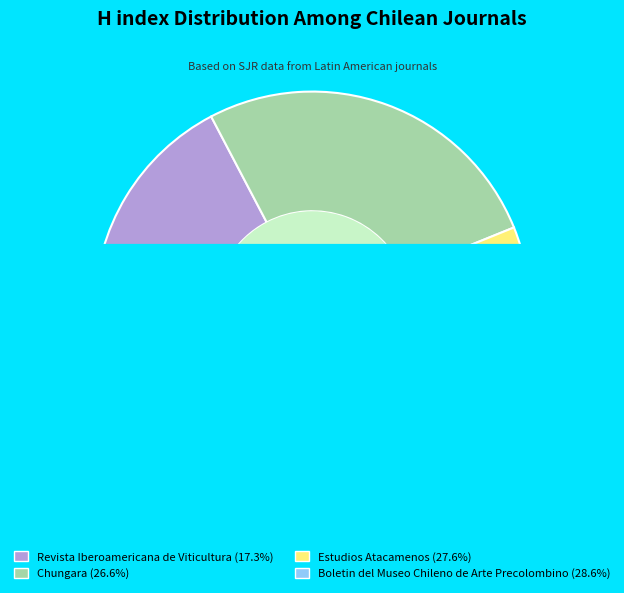

To the nearest percent, what portion does Chungara represent?

27%